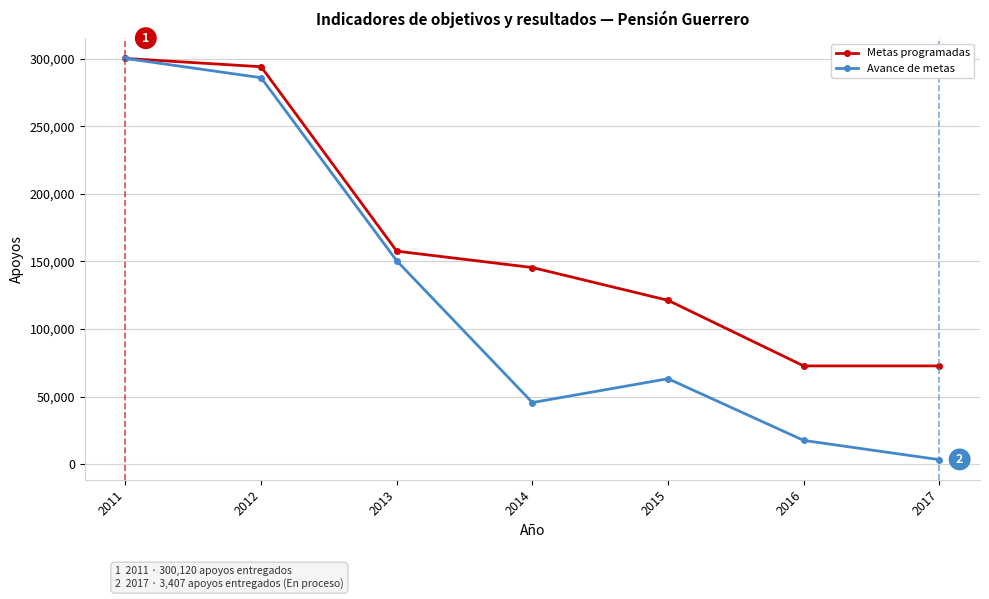

Is the value of Avance de metas at 2016 greater than the value of Metas programadas at 2011?

No